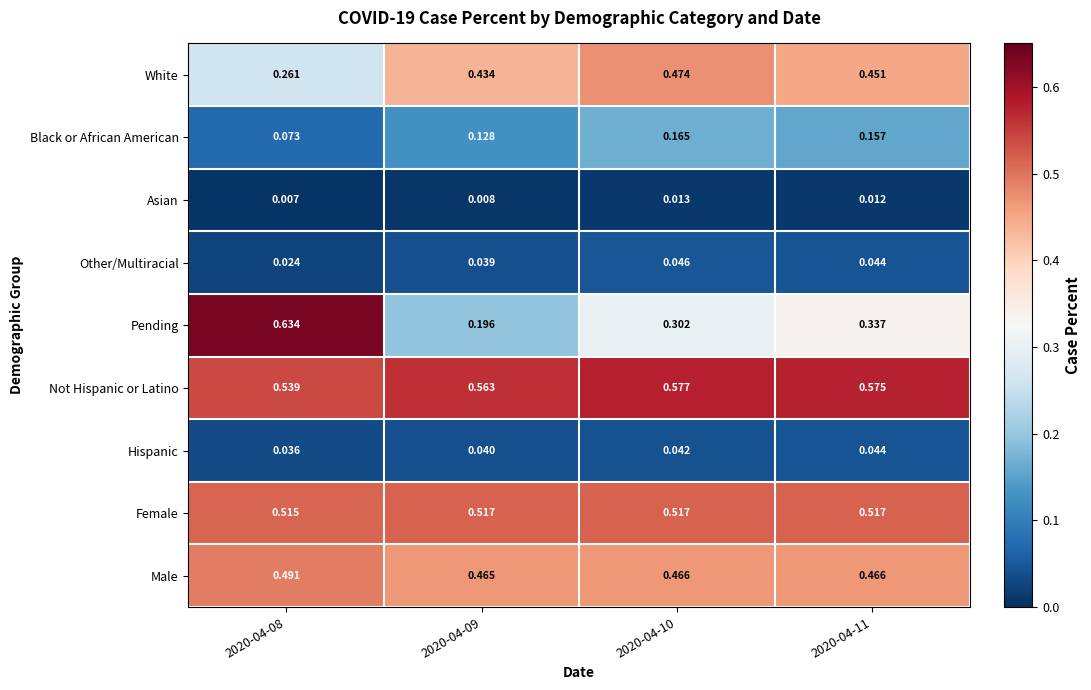

List the series in order of their peak value, lowest first.

Asian, Hispanic, Other/Multiracial, Black or African American, White, Male, Female, Not Hispanic or Latino, Pending